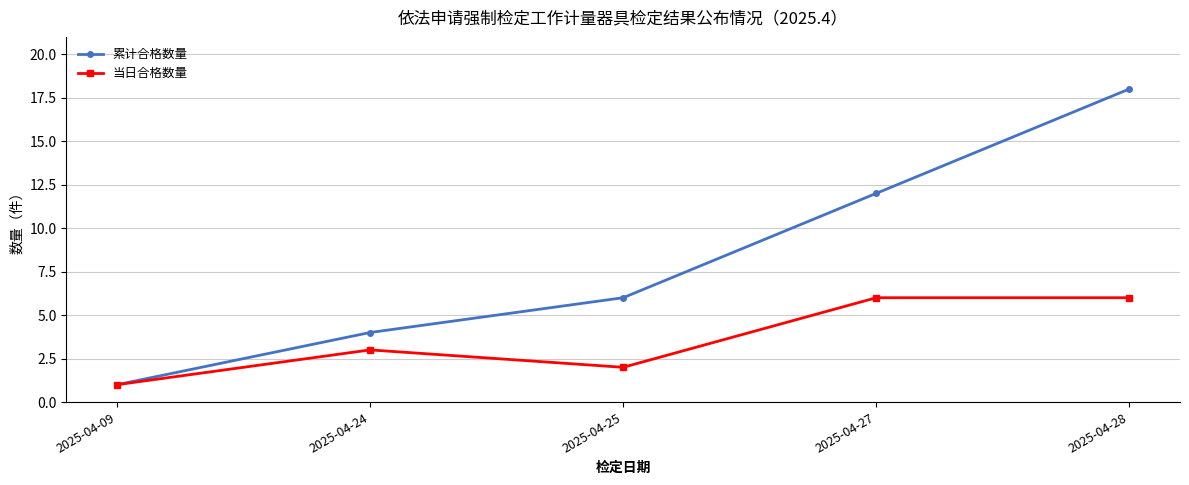

The value of 累计合格数量 at 2025-04-24 is 4. True or false?

True